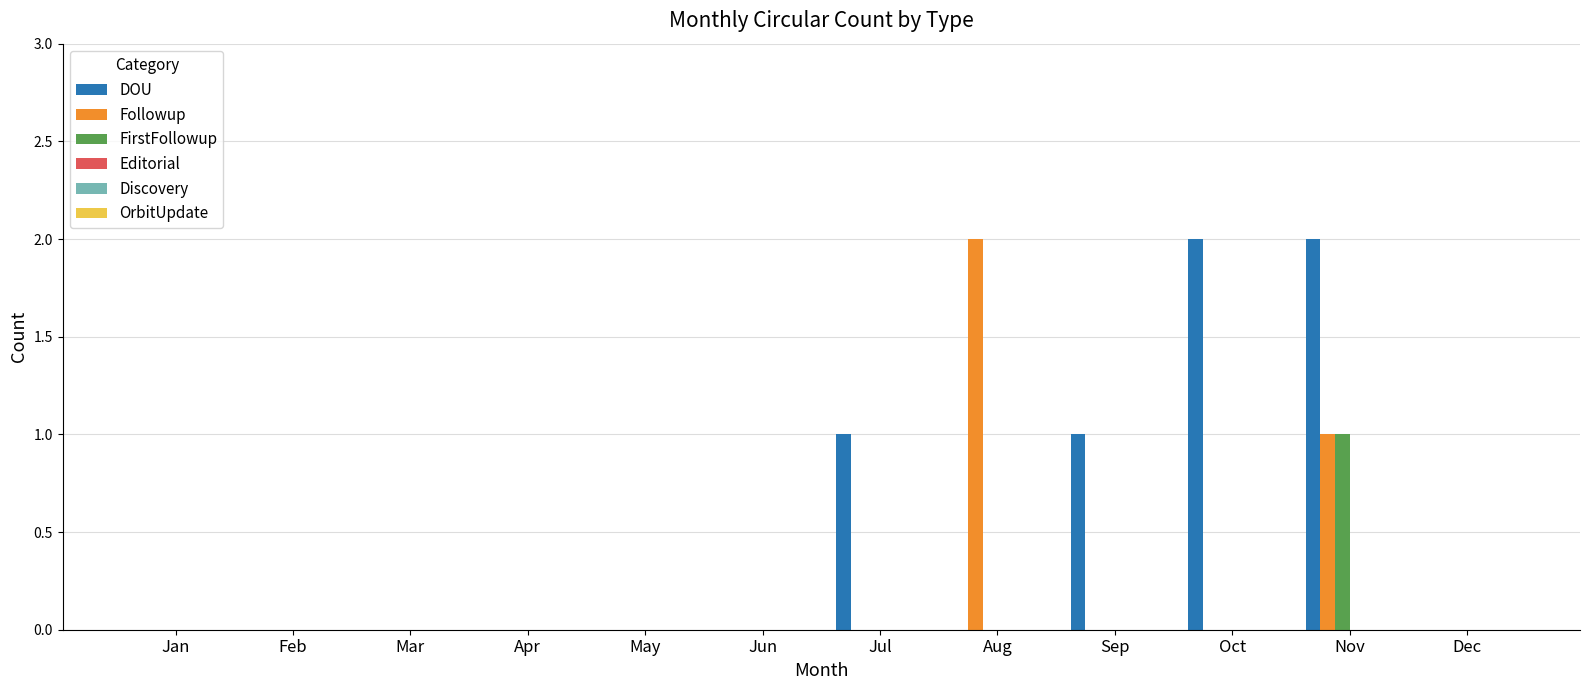

Between Feb and Oct, which series saw the biggest shift?

DOU